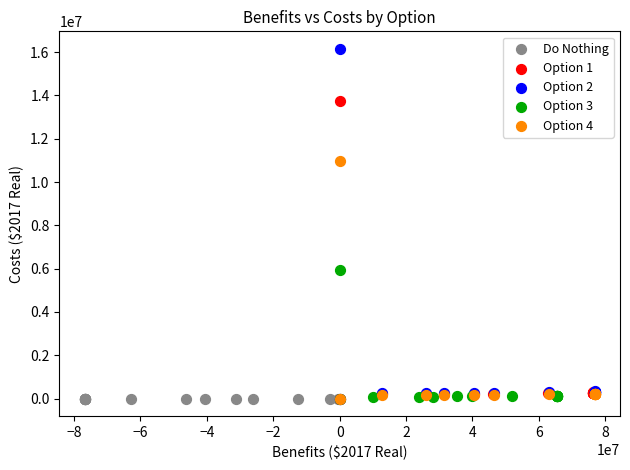

Which series reaches the maximum Y coordinate?

Option 2